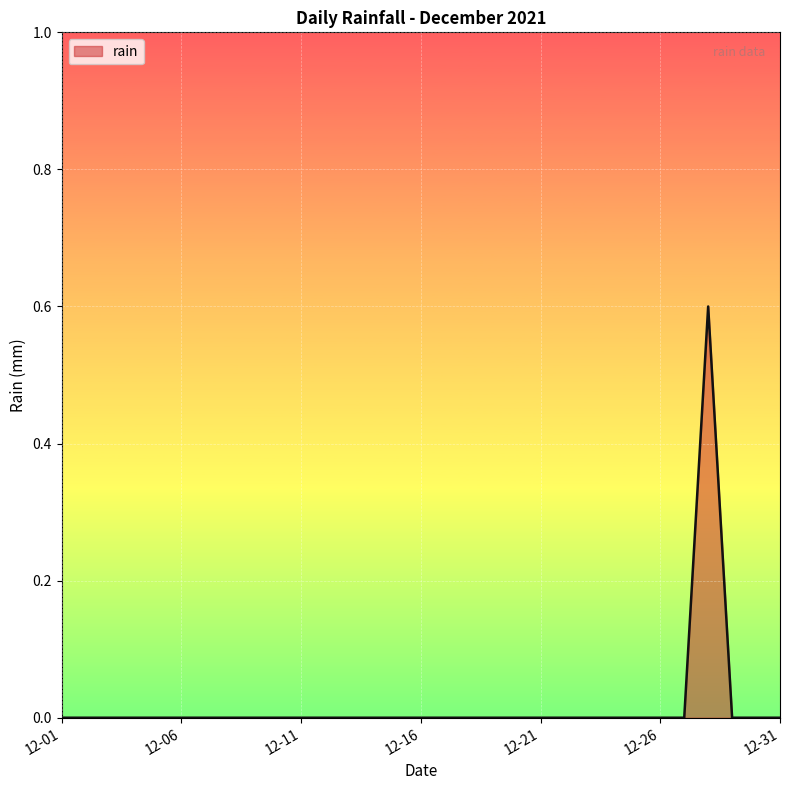

What is the maximum value shown in the chart?

0.6